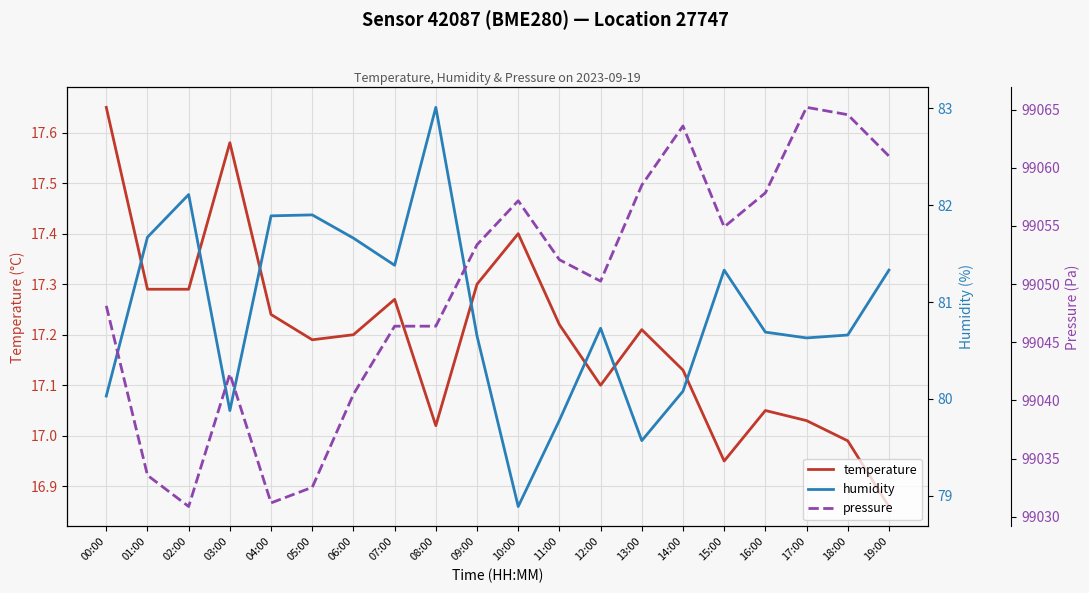

What is the difference between the temperature values at 07:00 and 10:00?

0.1